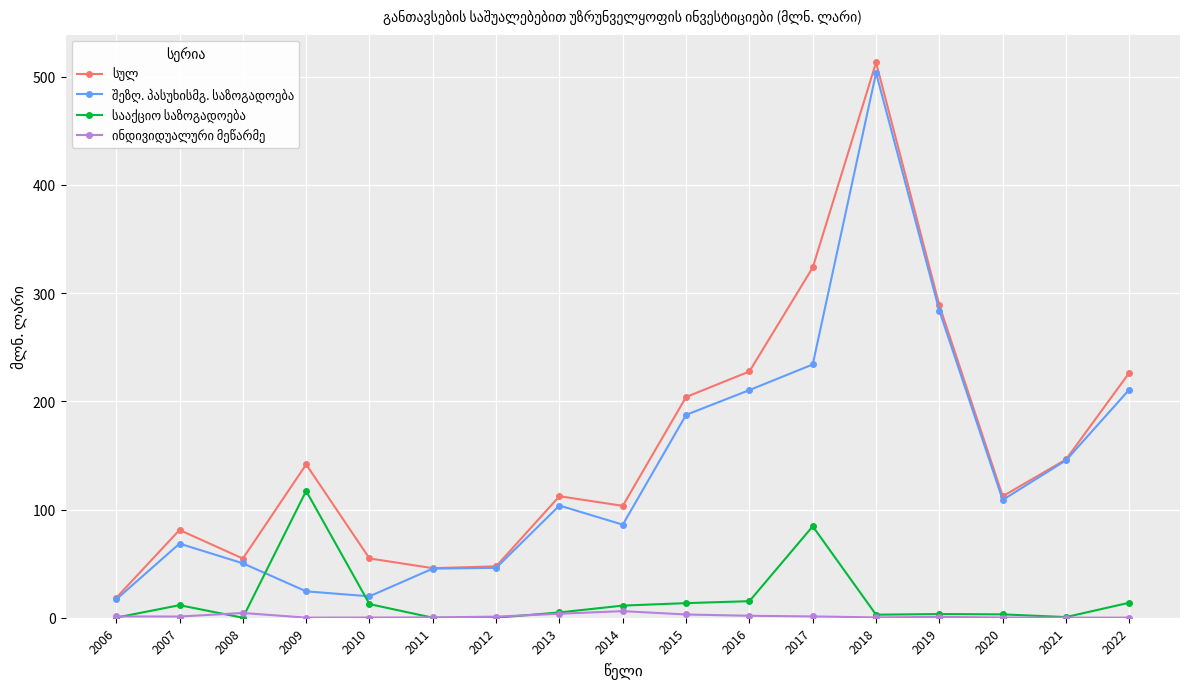

At which category is the sum across all series the highest?

2018